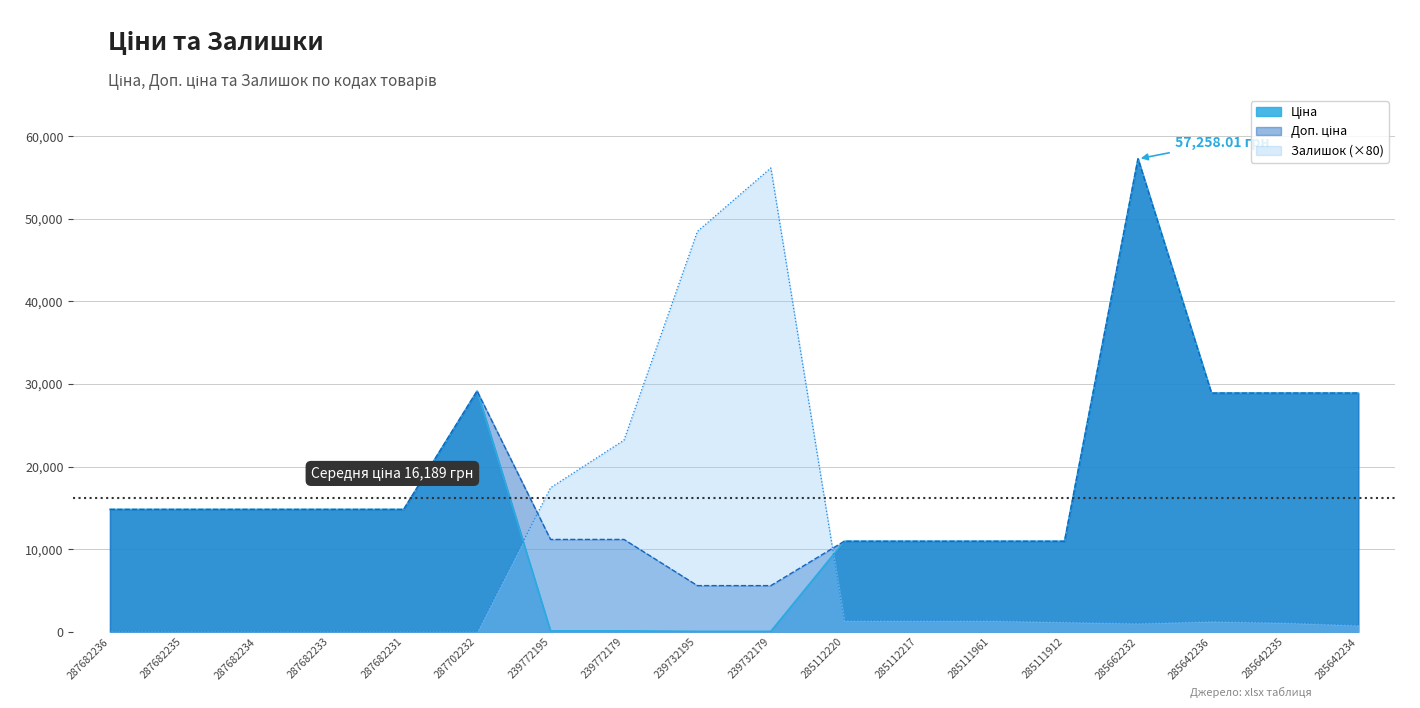

Is the value of Залишок at 285111961 greater than the value of Ціна at 287682235?

No